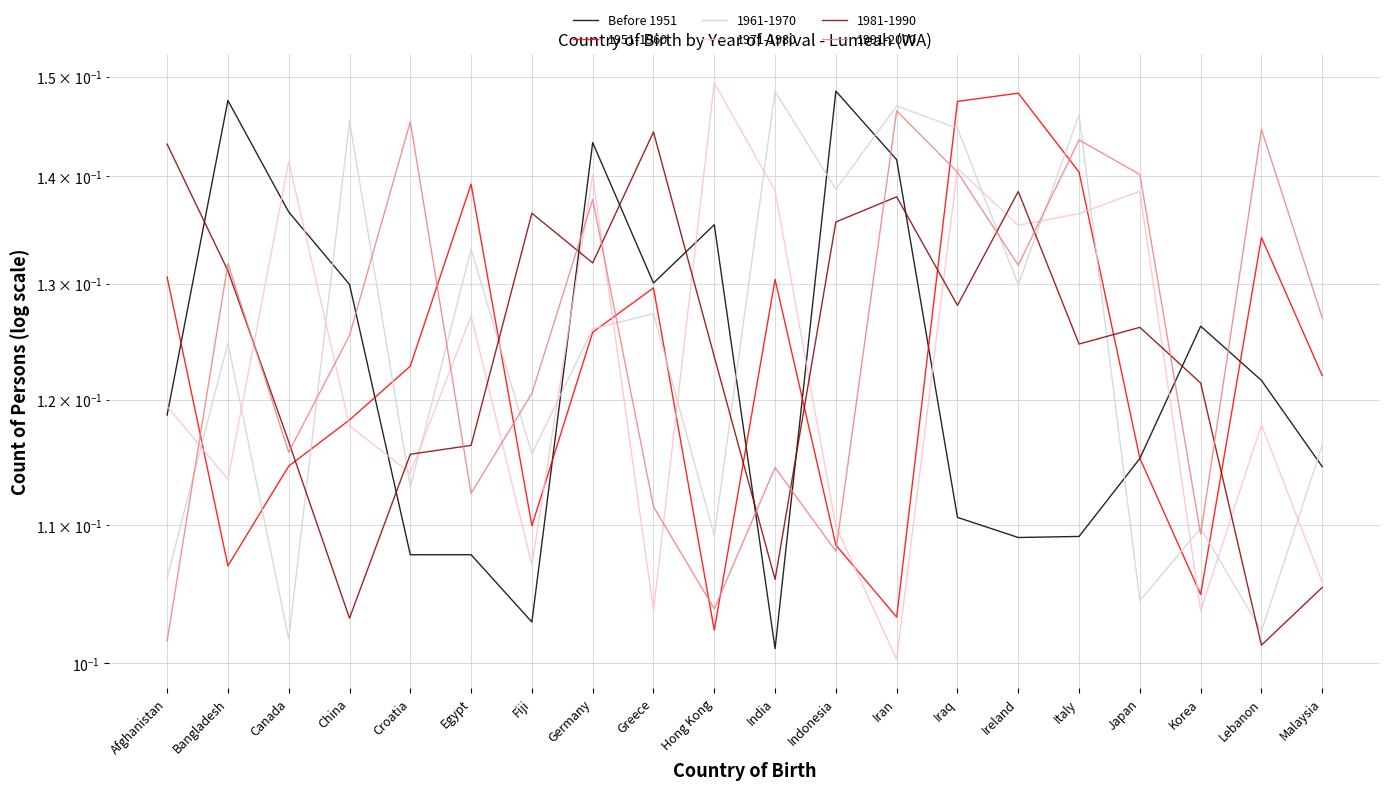

Reading left to right, extract all data points from this chart.

Afghanistan=0.1	Bangladesh=0.1	Canada=0.1	China=0.1	Croatia=0.1	Egypt=0.1	Fiji=0.1	Germany=0.1	Greece=0.1	Hong Kong=0.1	India=0.1	Indonesia=0.1	Iran=0.1	Iraq=0.1	Ireland=0.1	Italy=0.1	Japan=0.1	Korea=0.1	Lebanon=0.1	Malaysia=0.1